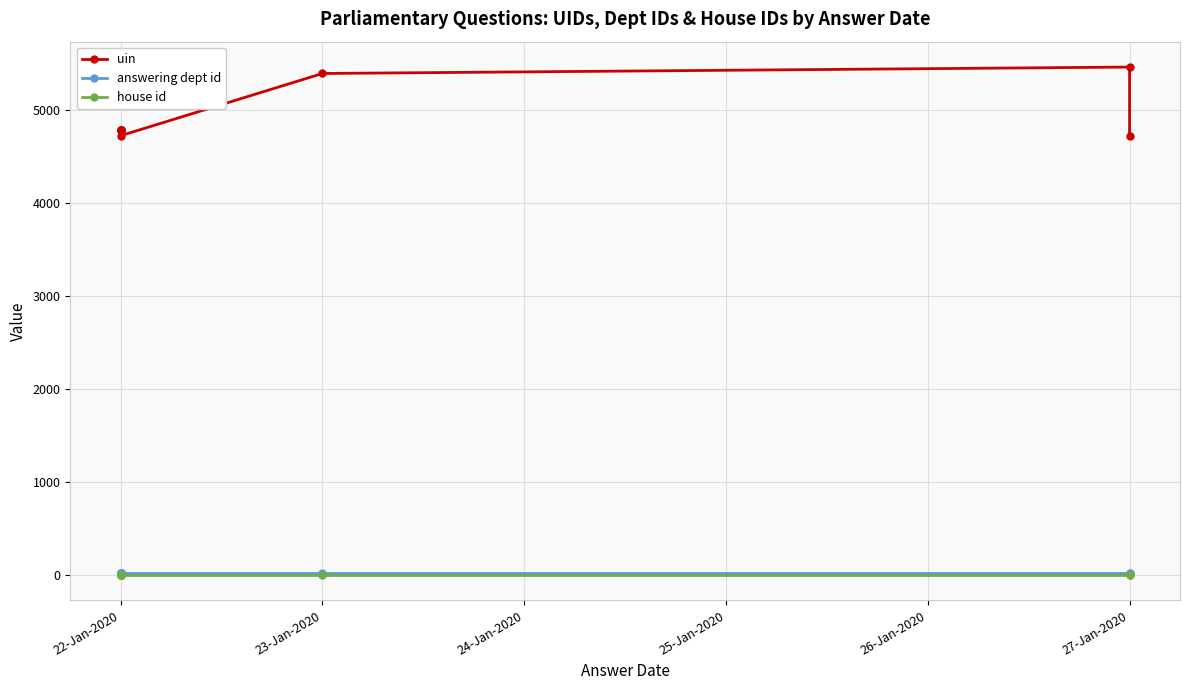

The house id series shows 1 at 22-Jan-2020. True or false?

False